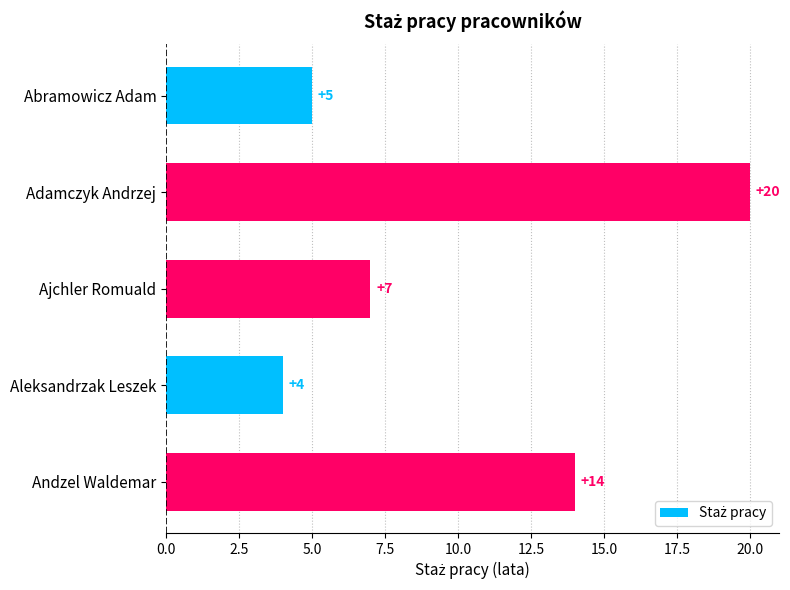

What is the sum of all values?

50